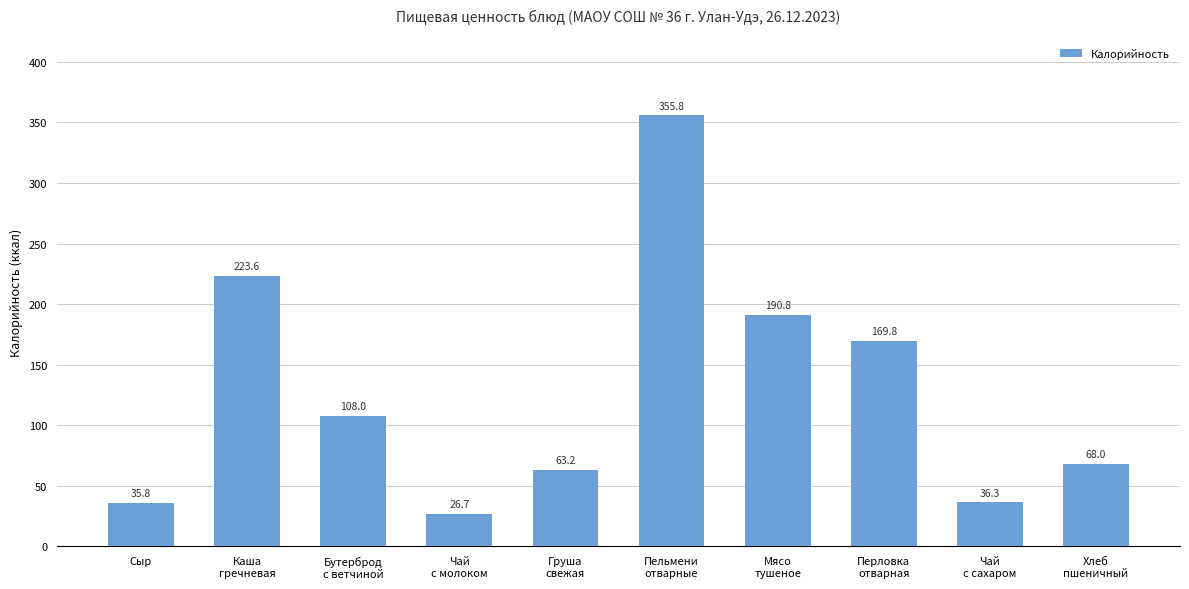

What is the greatest value displayed?

355.8